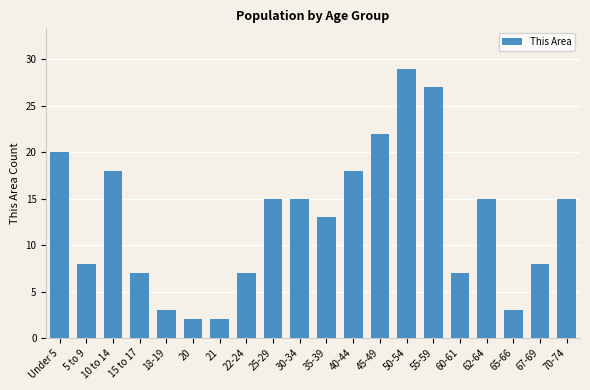

What position from the right is 5 to 9?

19